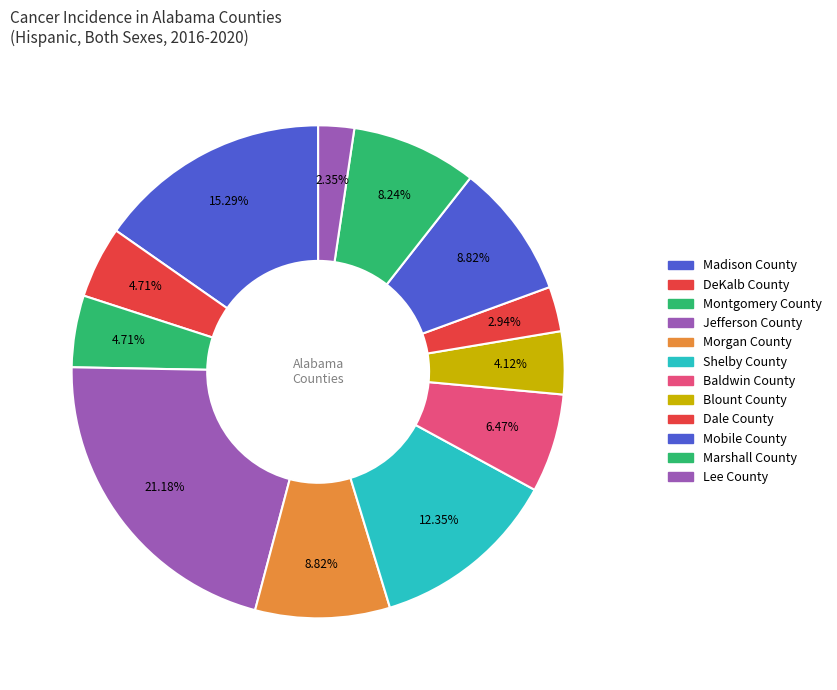

Approximately how many times larger is the value at Baldwin County compared to Blount County?

1.6